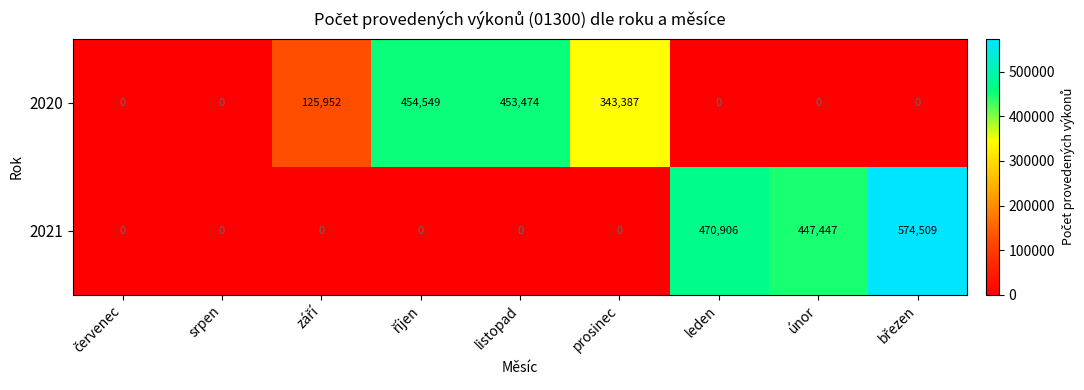

Reading right to left, extract all data points from this chart.

2020: 0	0	0	343387	453474	454549	125952	0	0
2021: 574509	447447	470906	0	0	0	0	0	0